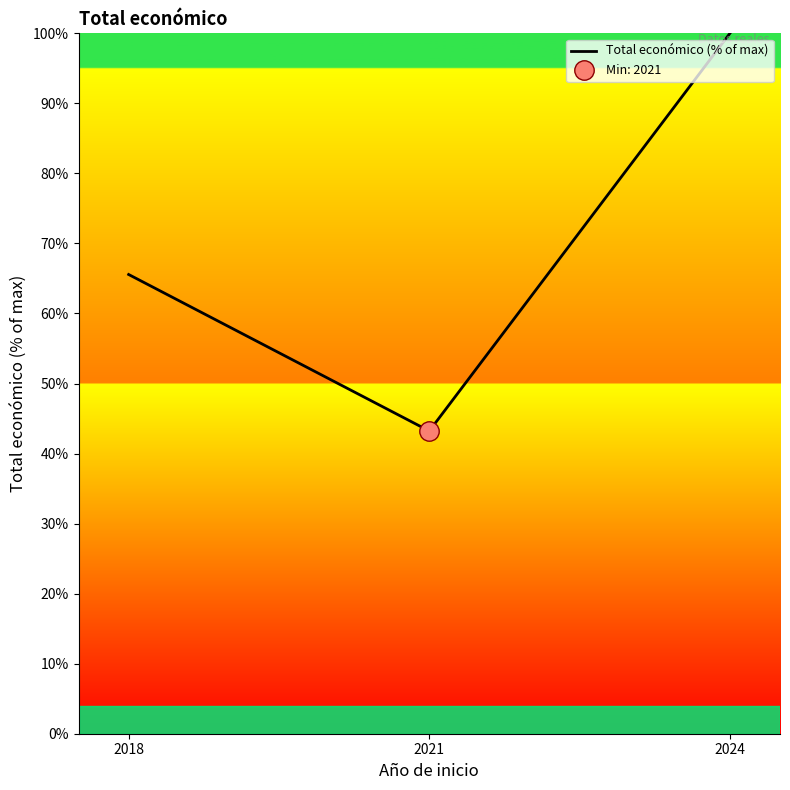

What is the greatest value displayed?

100.0